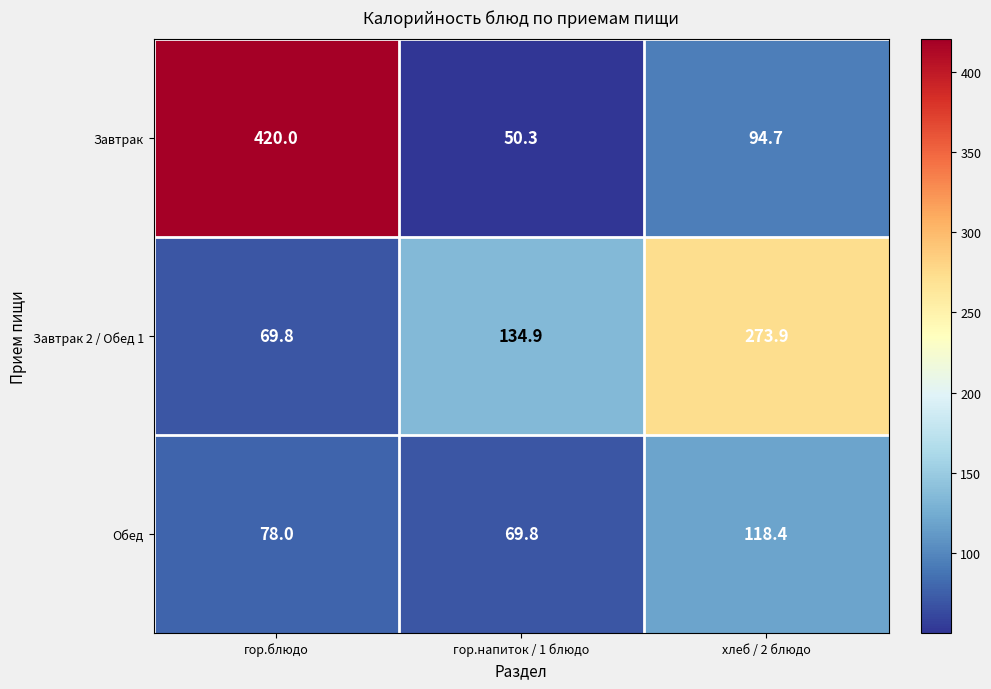

Read the Завтрак 2 / Обед 1 value at гор.блюдо.

69.8